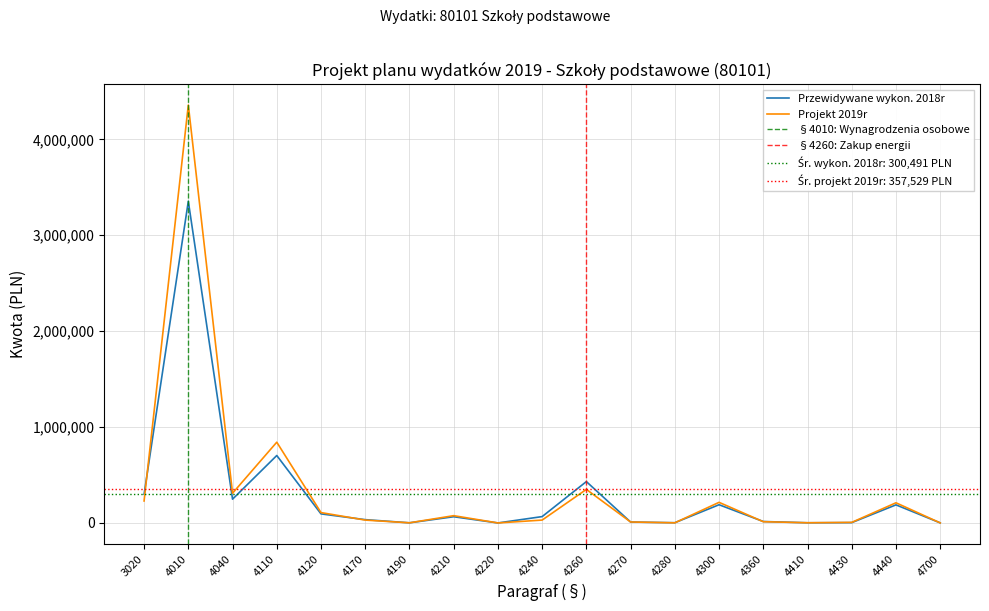

Is the value of Projekt 2019r at 4260 greater than the value of Przewidywane wykon. 2018r at 4040?

Yes